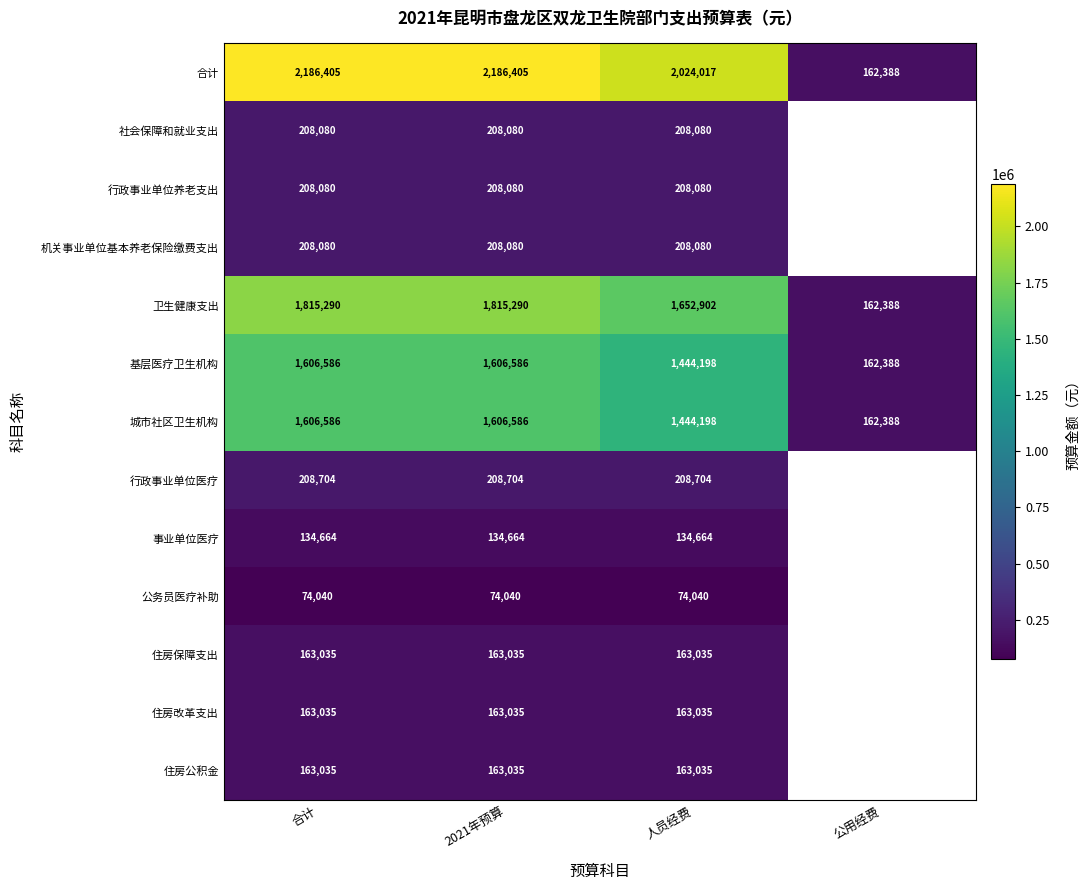

At which category is the sum across all series the highest?

合计